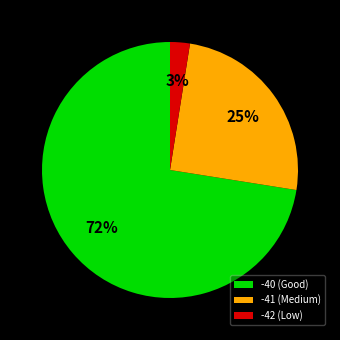

Do -41 (Medium) and -40 (Good) together represent more than half of the pie?

Yes